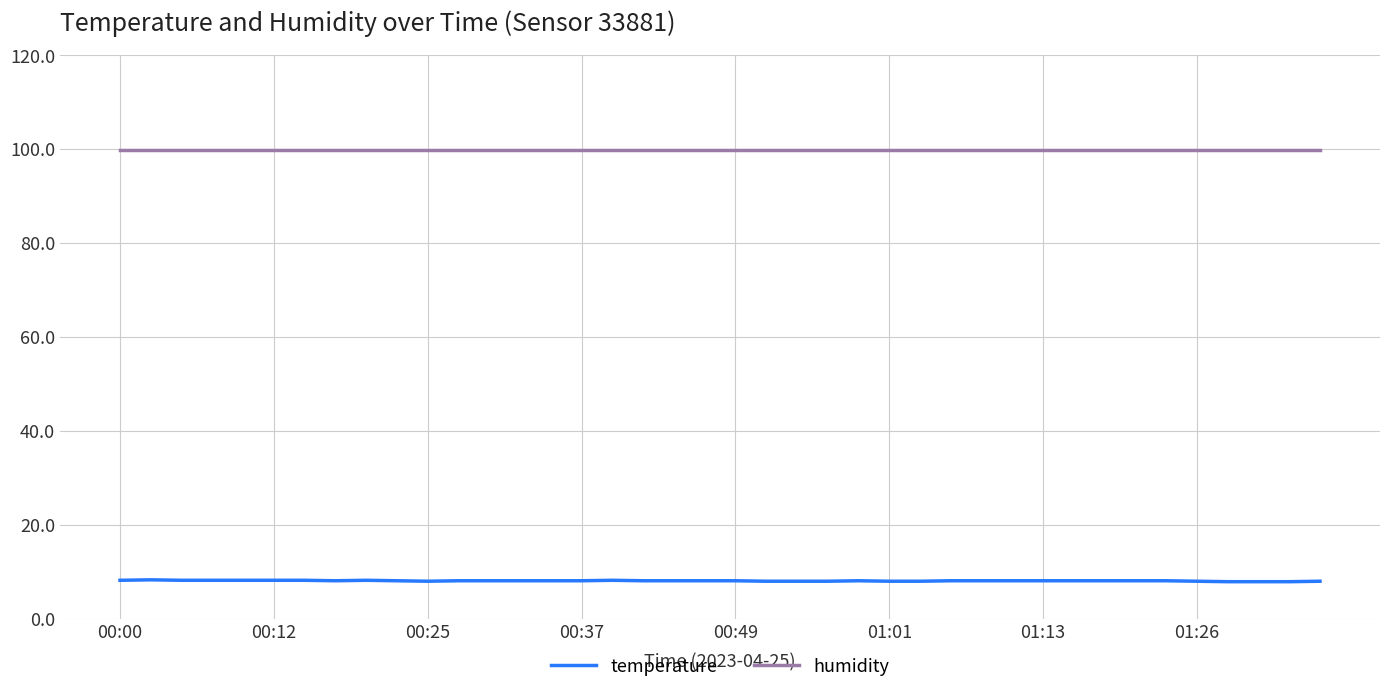

True or false: humidity and temperature intersect in this chart.

False